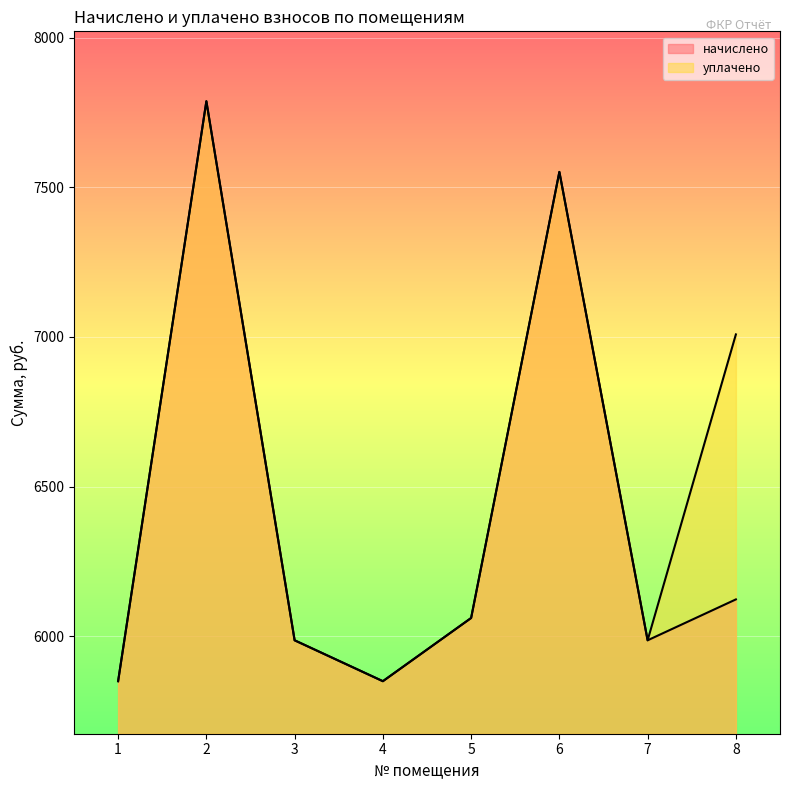

True or false: начислено and уплачено cross at least once.

False